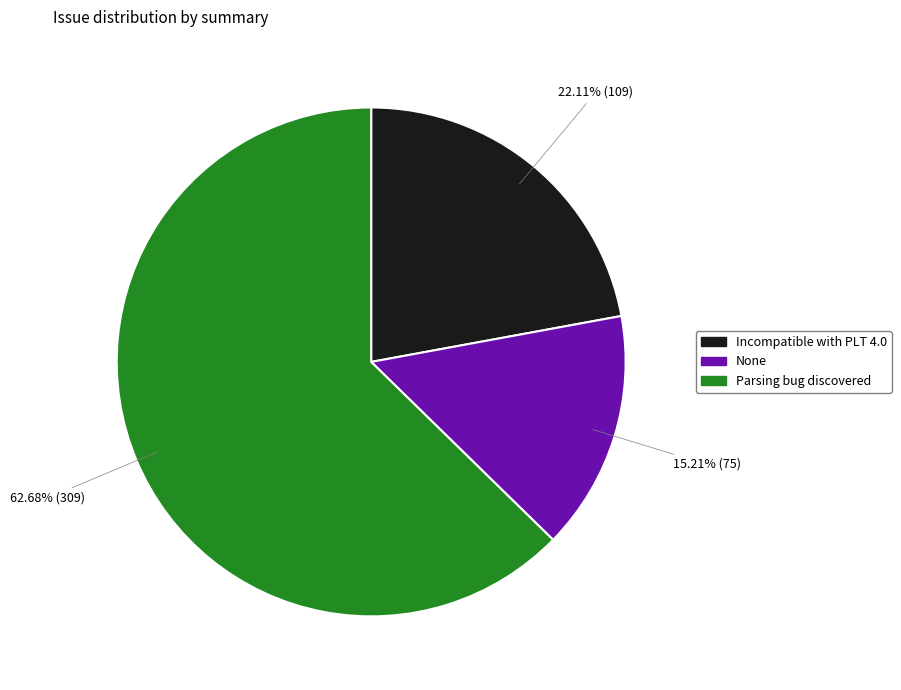

Which category has the biggest portion of the pie?

Parsing bug discovered